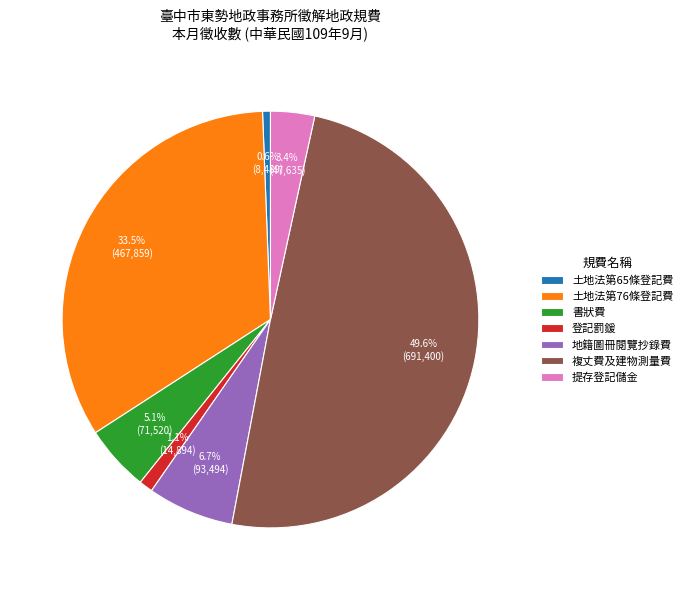

How many slices are in this pie chart?

7